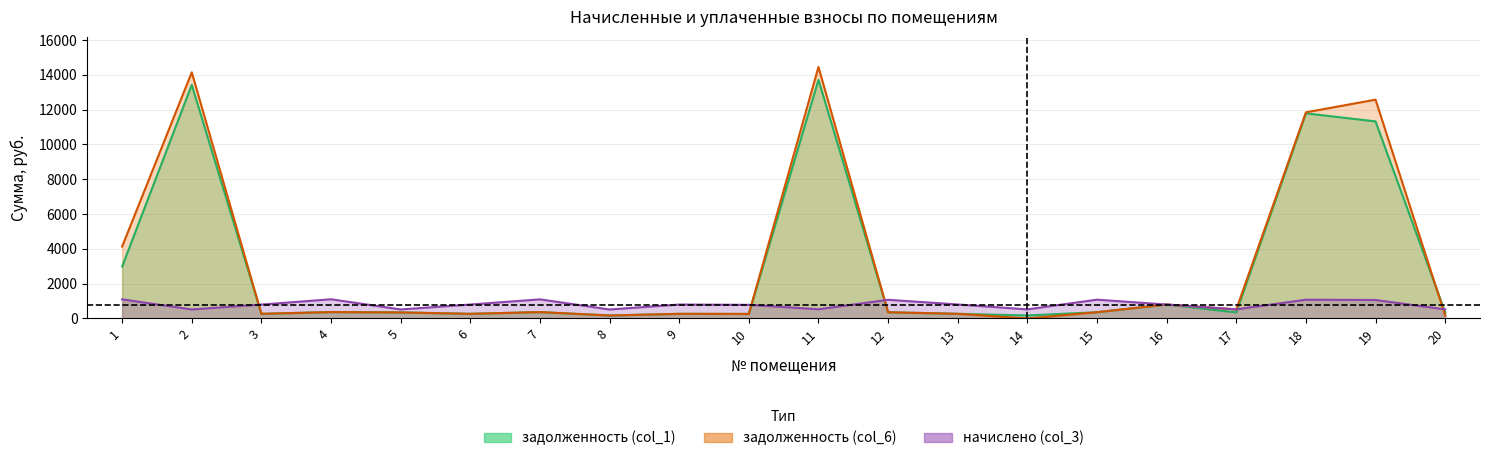

What is the greatest value displayed?

14446.1